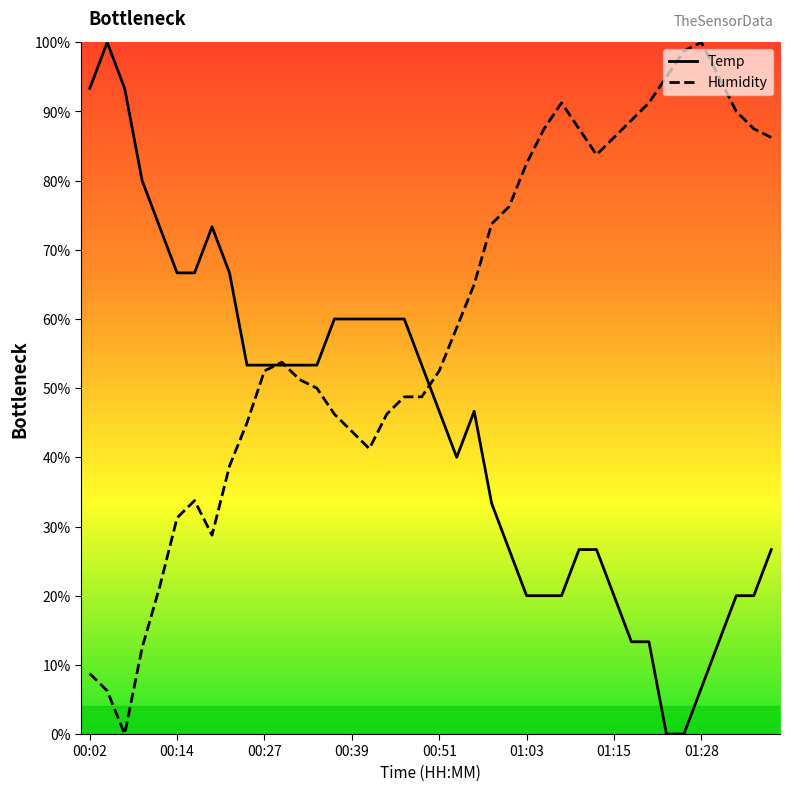

How many lines are shown in the chart?

2